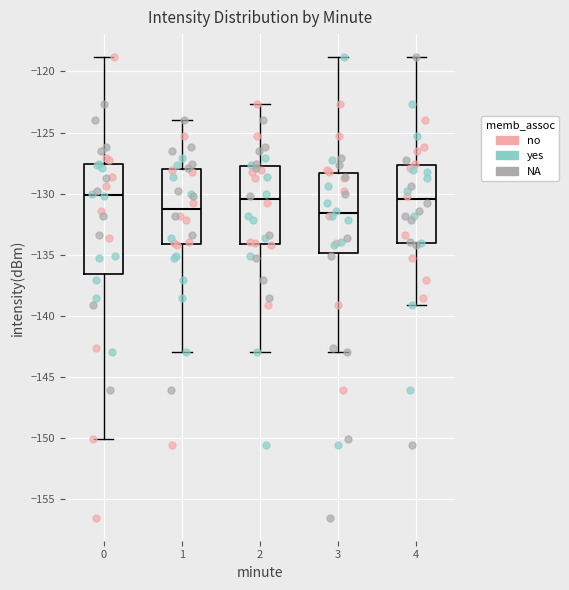

Where does the median line of the box at x = 1 sit on the y-axis? The values are not printed on the chart, so give them approximately, as read against the axis.

-131.5